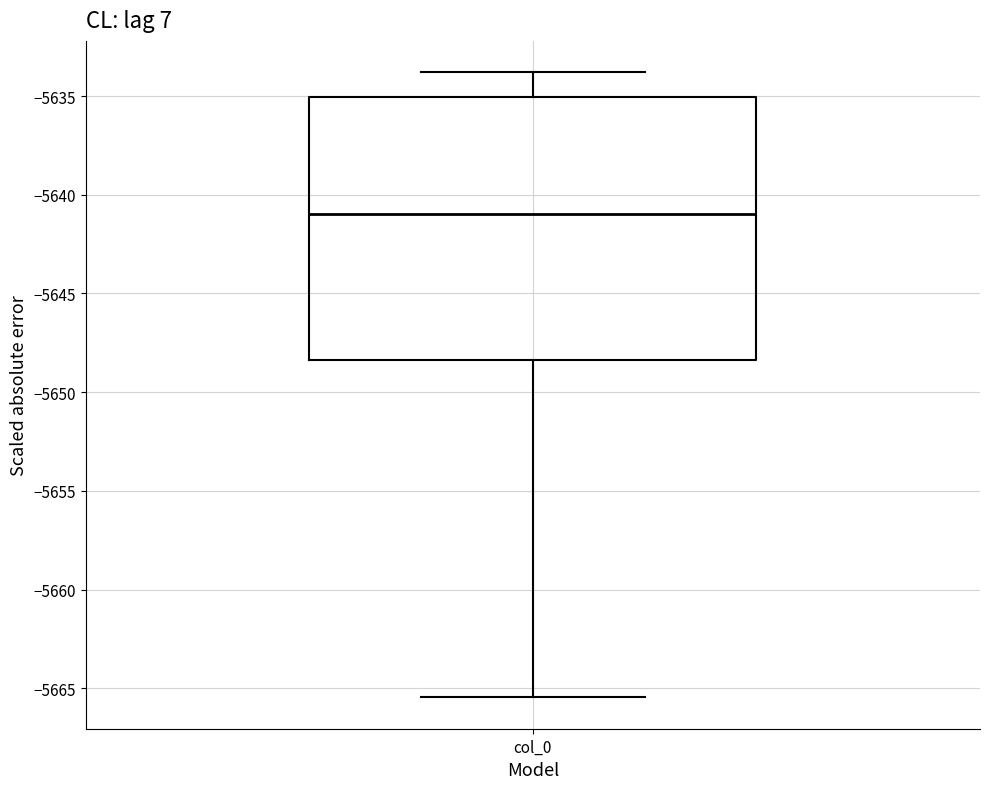

Read this box plot against the y-axis: the position of the median line, the range covered by the box, and the ends of both whiskers. The values are not printed on the chart, so give them approximately, as read against the axis.

median -5641.0, box -5648.5 to -5635.0, whiskers -5665.5 to -5634.0